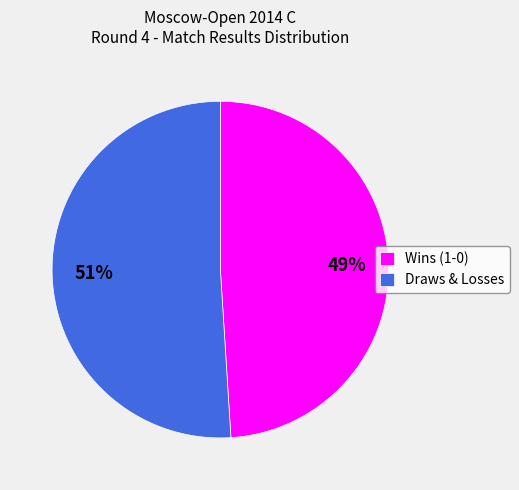

To the nearest percent, what percentage of the pie is Wins (1-0)?

49%